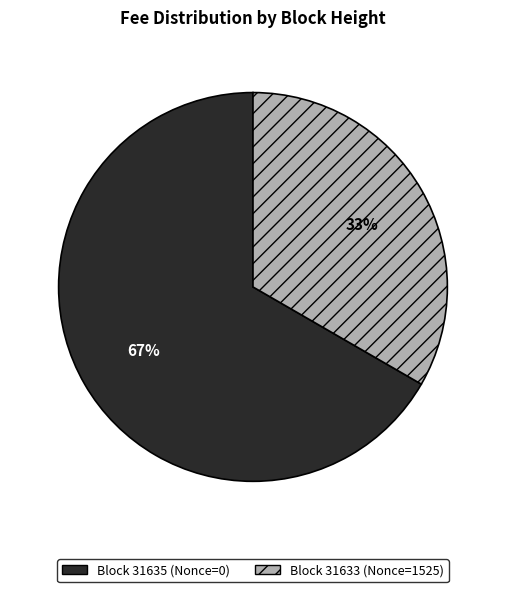

Combined, do Block 31633 (Nonce=1525) and Block 31635 (Nonce=0) account for over 50%?

Yes